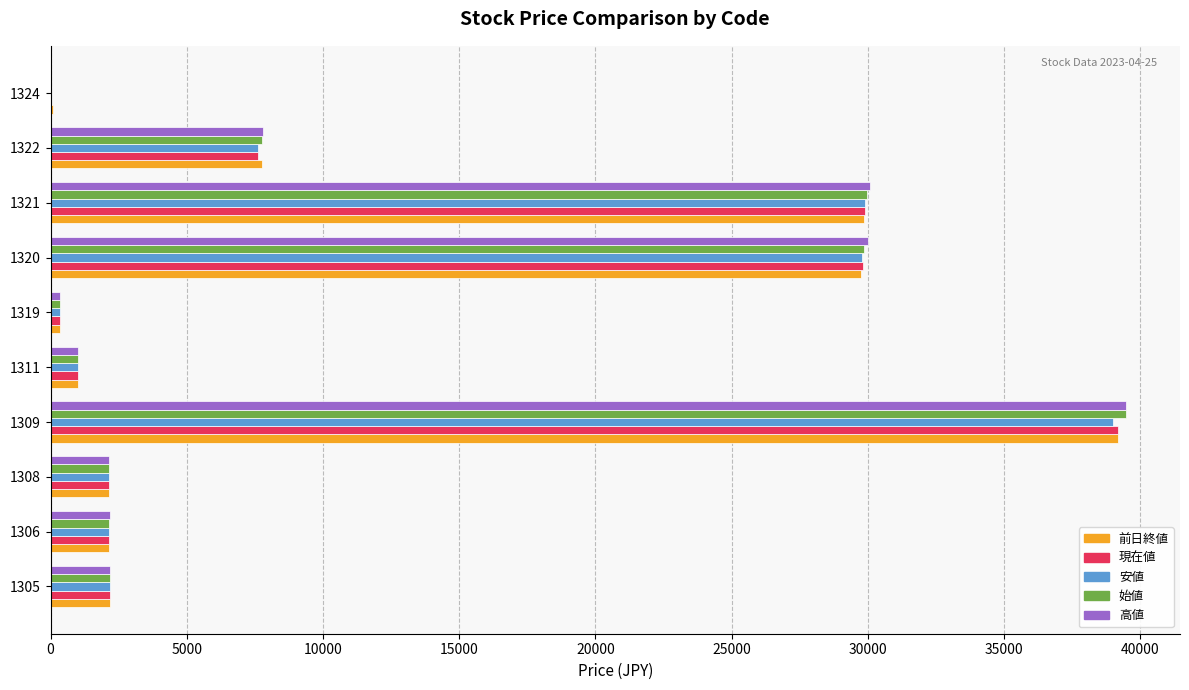

The 前日終値 series shows 40709.4 at 1320. True or false?

False